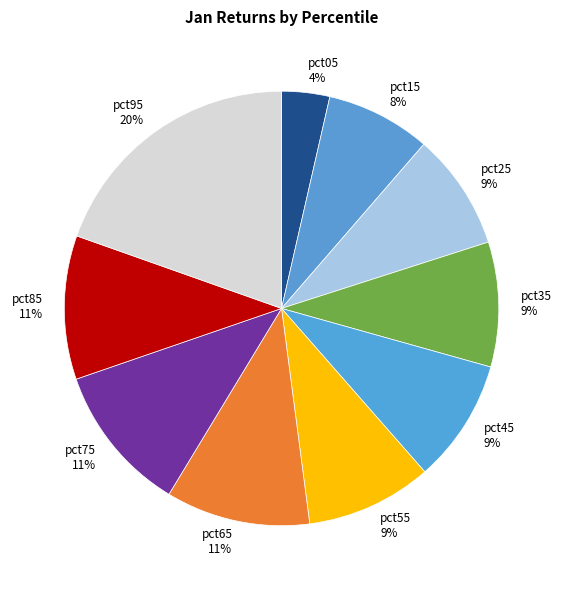

True or false: pct95 accounts for 11% of the total.

False